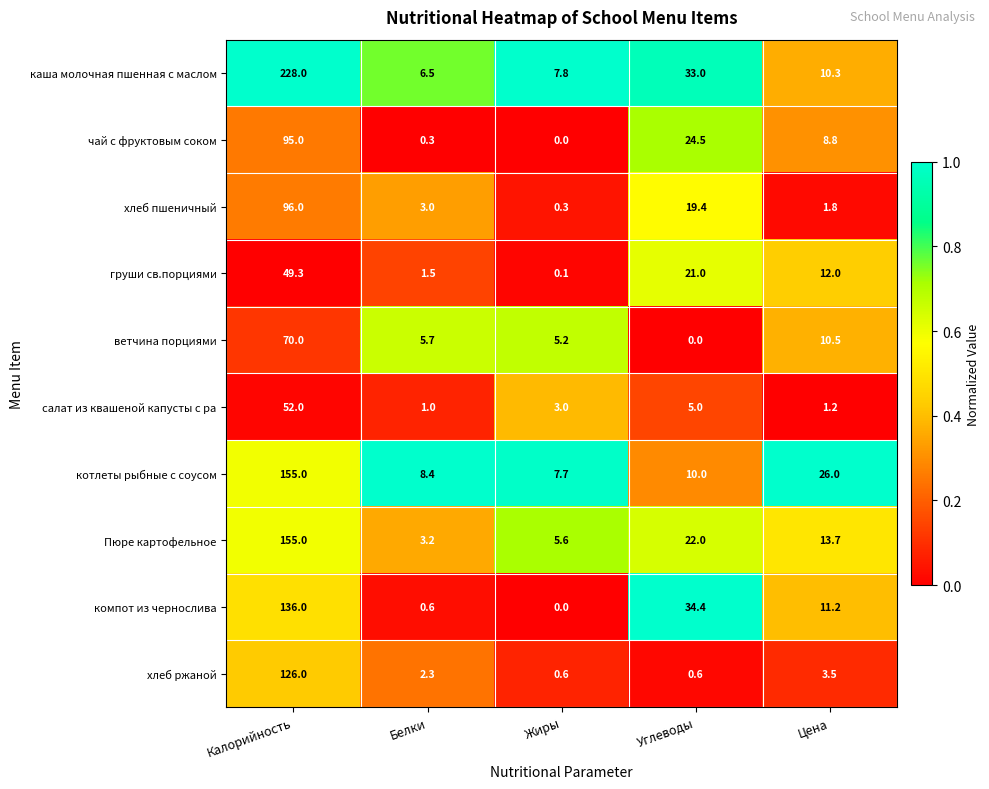

The компот из чернослива series shows 0.0 at Жиры. True or false?

True